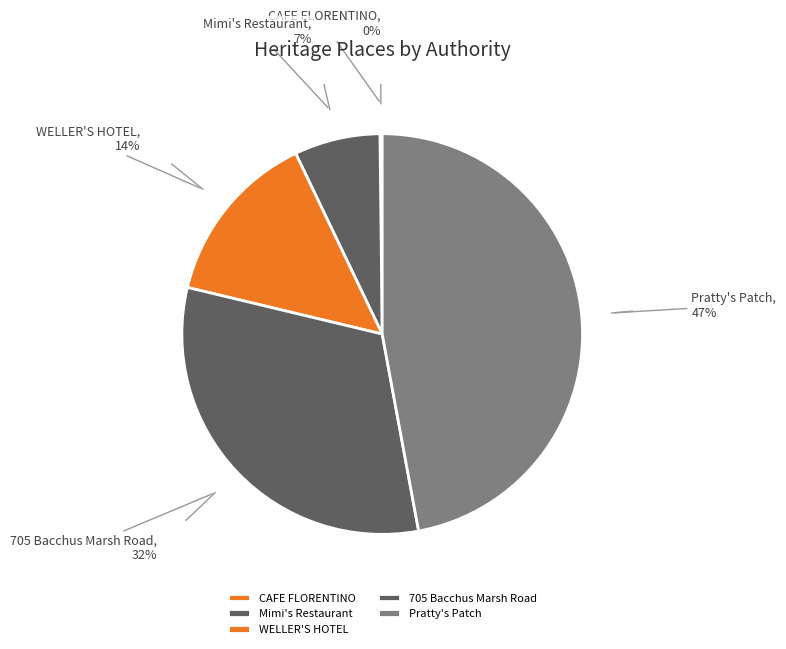

To the nearest percent, what portion does Mimi's Restaurant represent?

7%